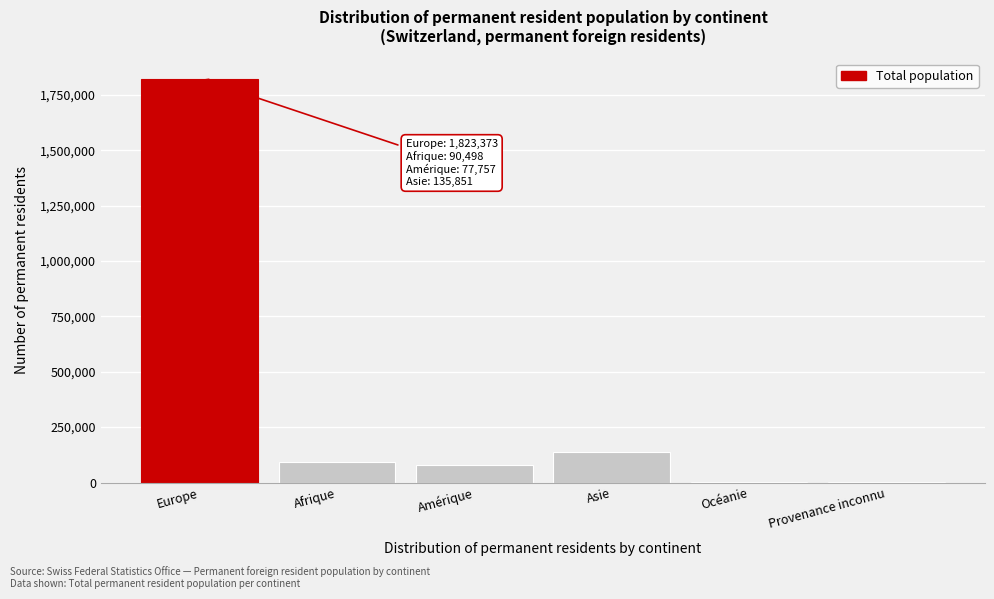

What is the greatest value displayed?

1823373